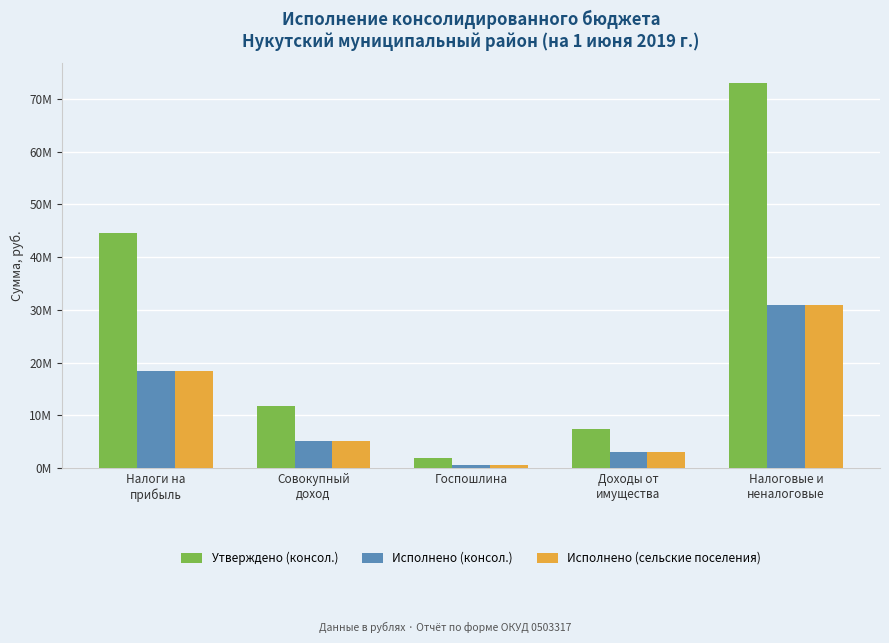

Which series has the largest total across all categories?

Утверждено (консол.)